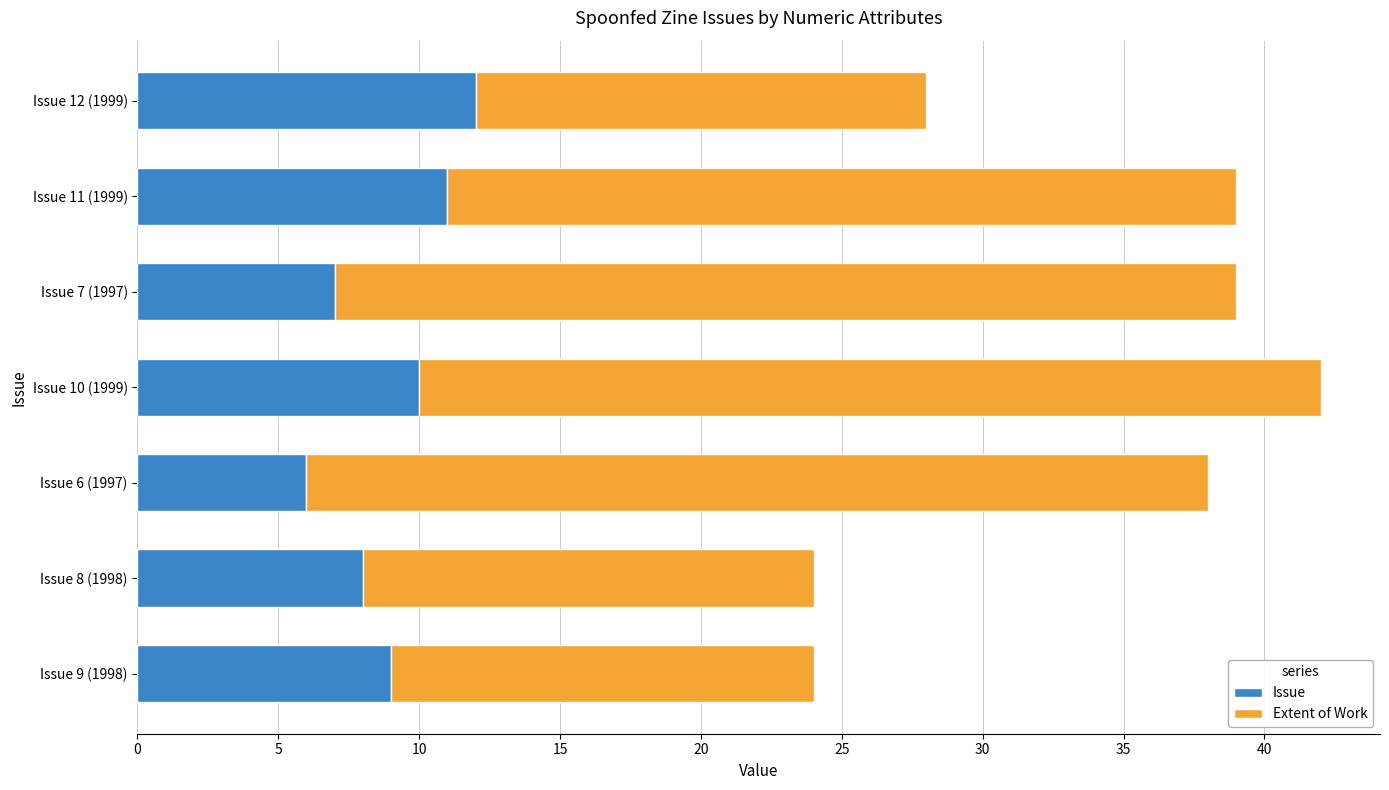

List the labels in order of Issue value, smallest first.

Issue 6 (1997), Issue 7 (1997), Issue 8 (1998), Issue 9 (1998), Issue 10 (1999), Issue 11 (1999), Issue 12 (1999)